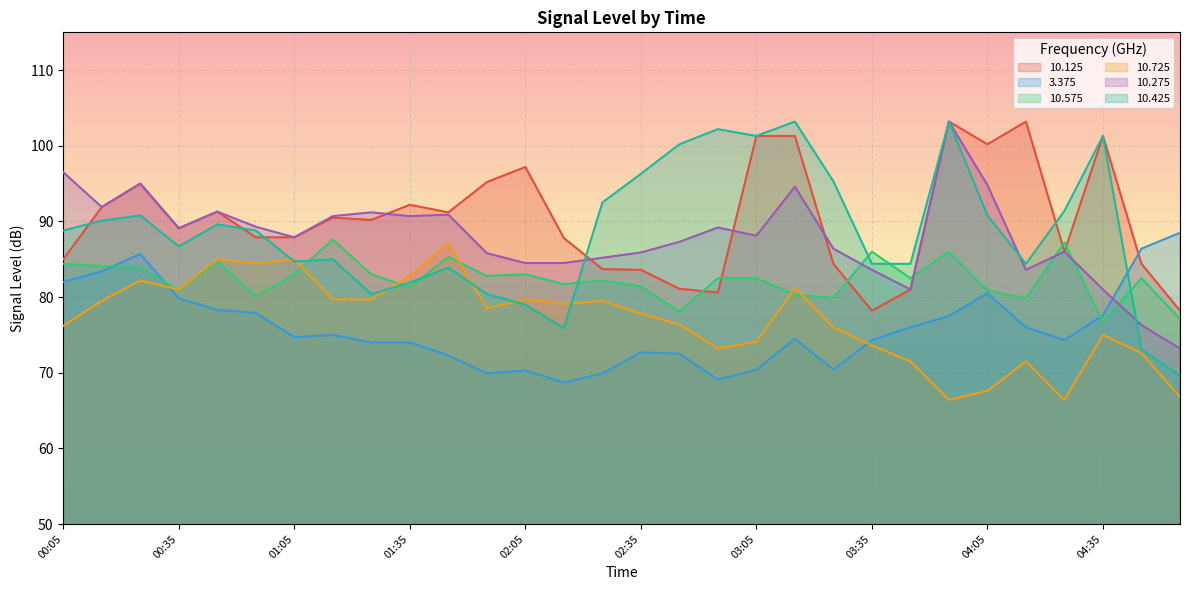

Does the chart display data point markers on the line(s)?

No